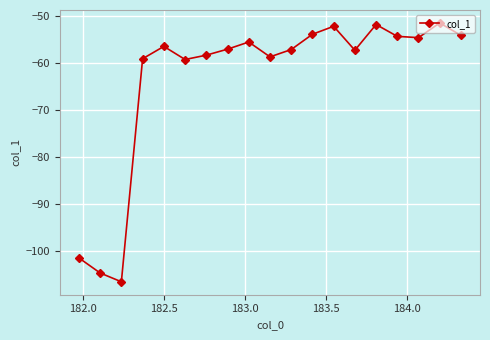

How many points are higher than both their immediate neighbors (excluding endpoints)?

5